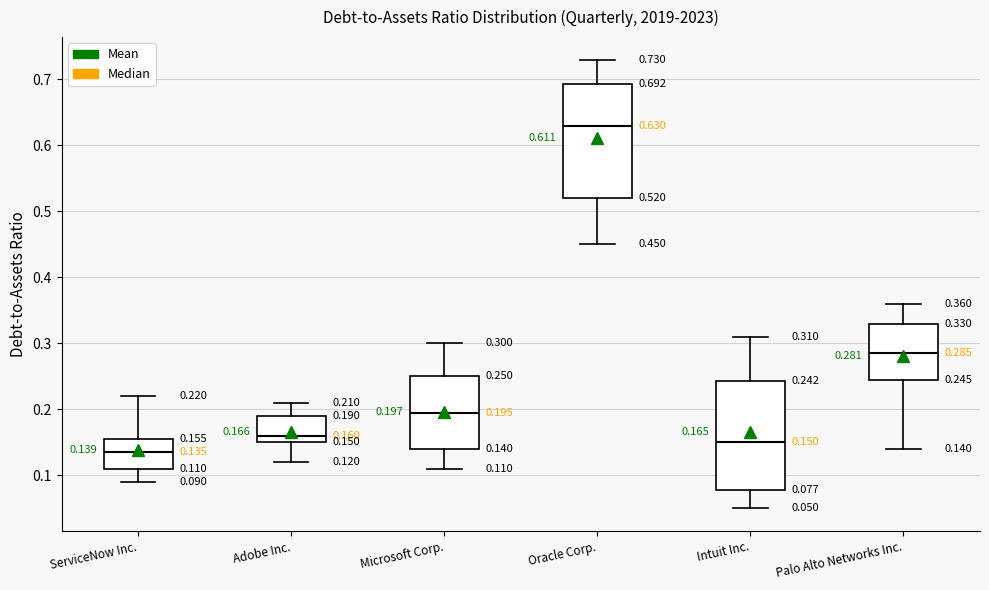

Which box has the highest median line?

Oracle Corp.